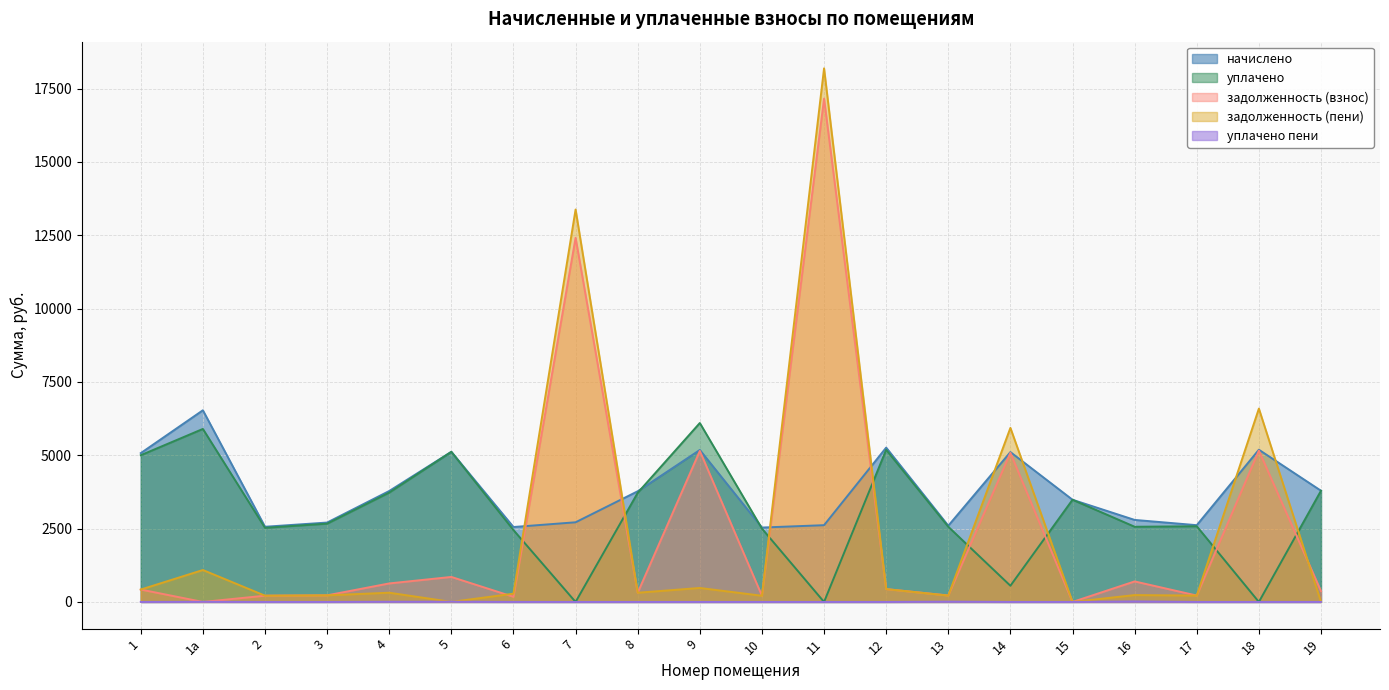

What is the sum of the начислено values at 8 and 7?

6490.0